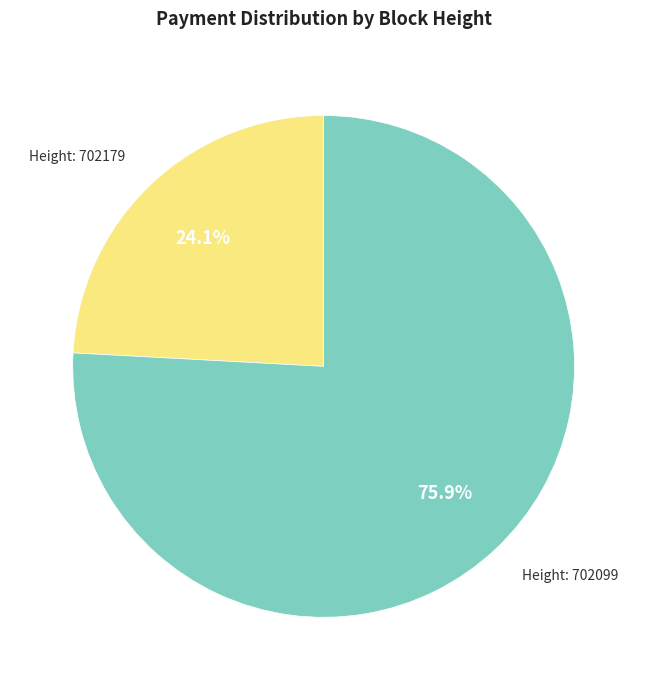

Is there a majority slice in this chart?

Yes